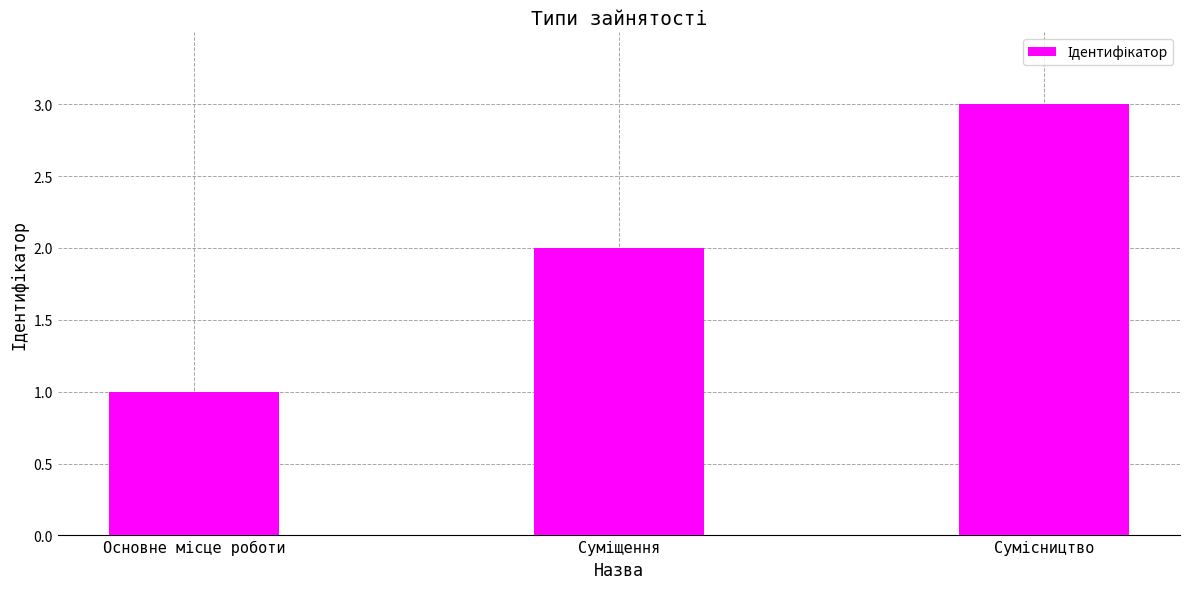

Reading left to right, extract all data points from this chart.

1	2	3